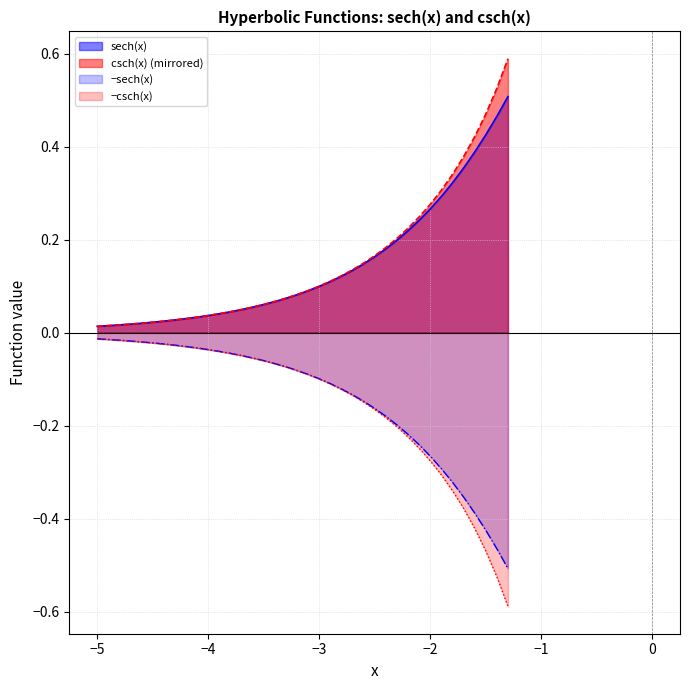

How many lines are shown in the chart?

4